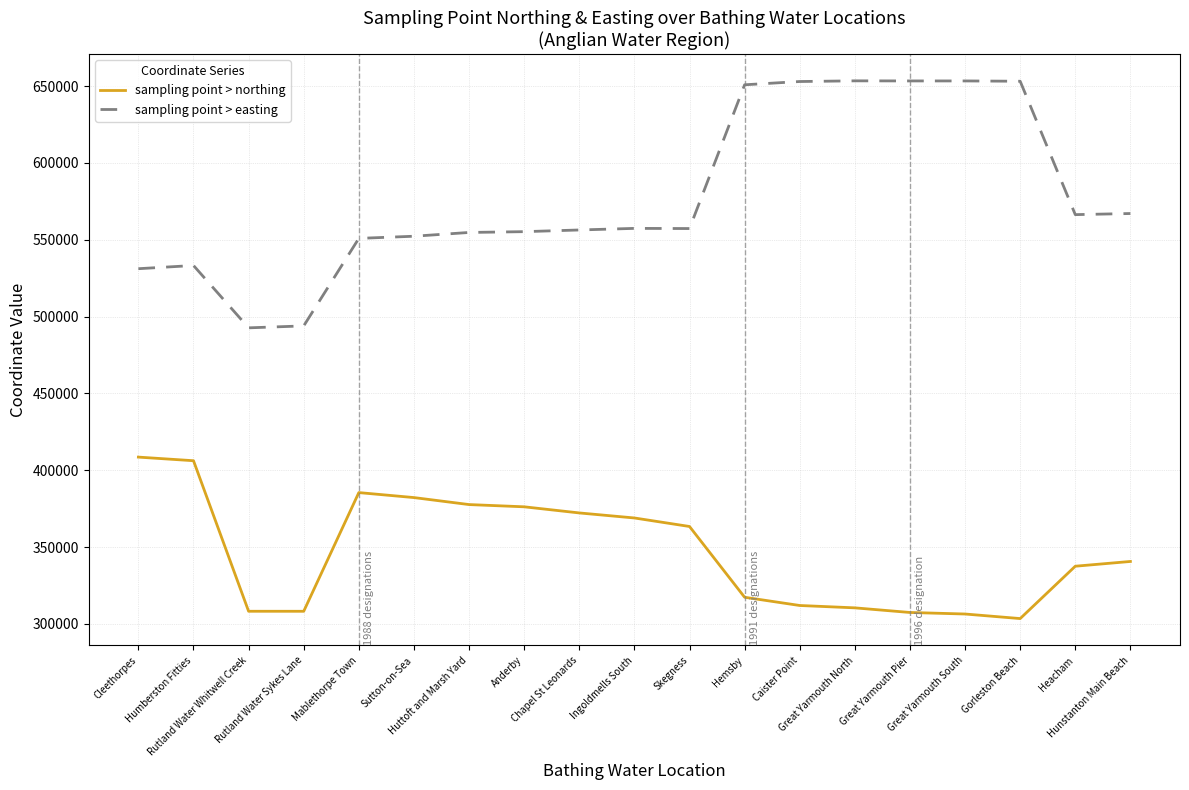

How many lines are shown in the chart?

2